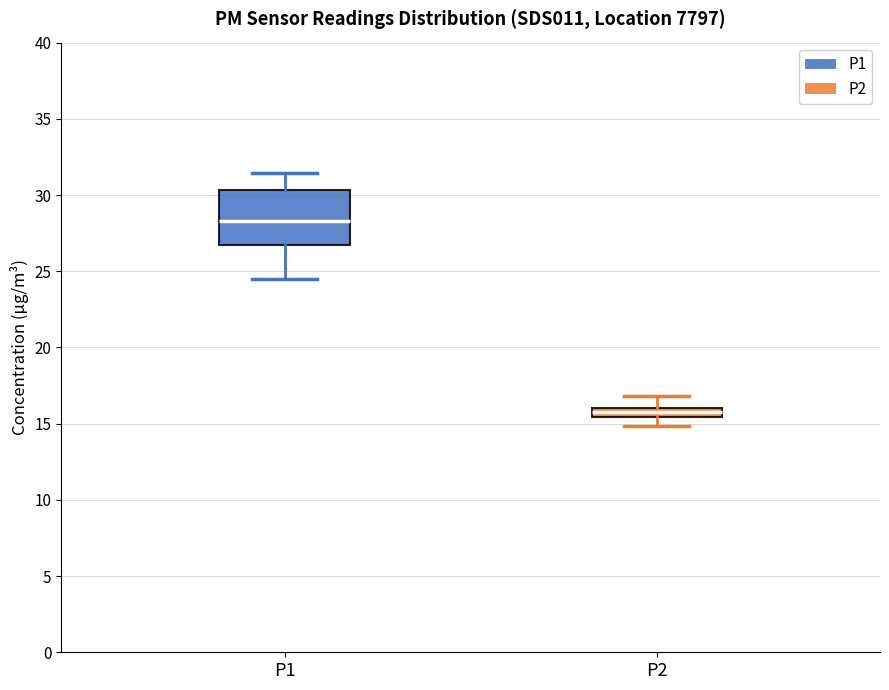

Comparing the boxes themselves (not the whiskers), which one is the tallest?

P1